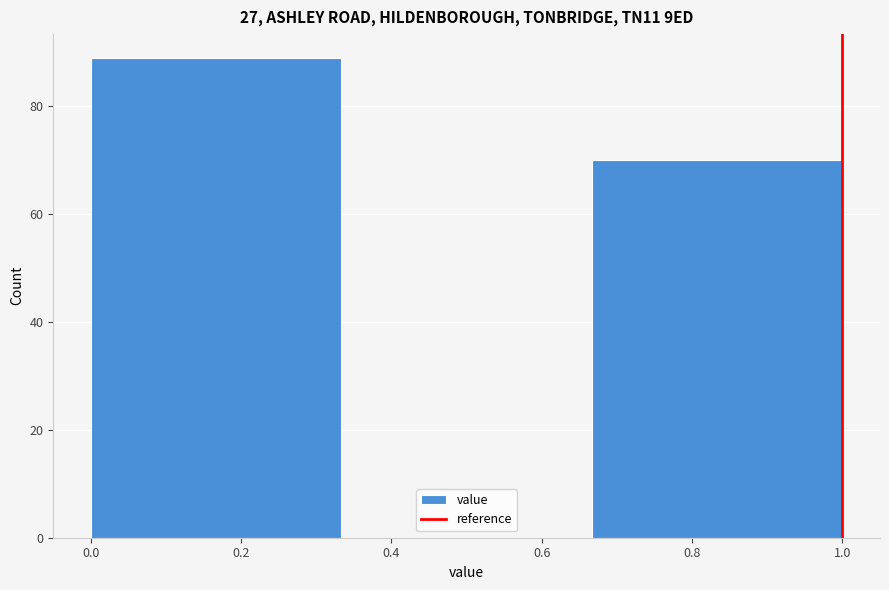

Reading left to right, transcribe this chart: for each bar, give the range it covers on the x-axis and its height. Neither the bar edges nor the heights are printed on the chart, so give them approximately, as read against the axes.

0.00 to 0.34: 90
0.34 to 0.66: 0
0.66 to 1.00: 70